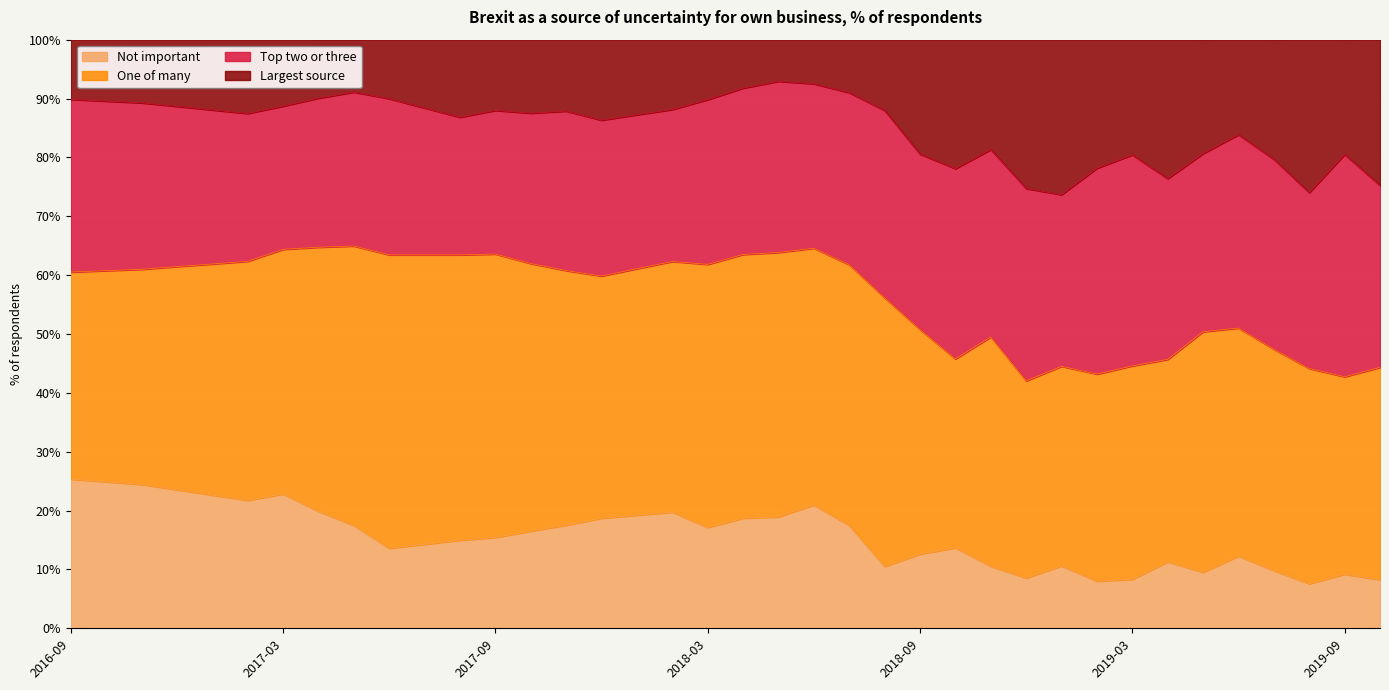

True or false: Largest source has more than 1 points higher than both neighbors.

True